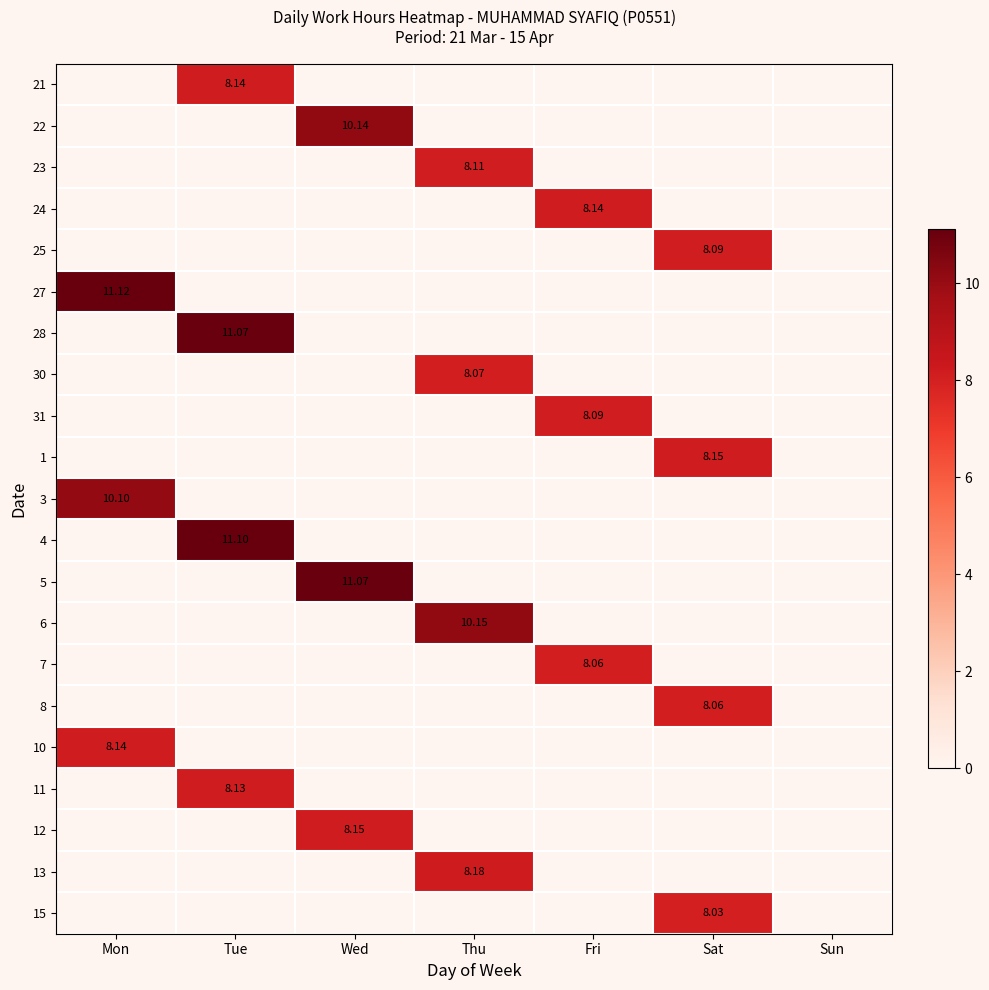

What is the maximum value for 5?

11.1